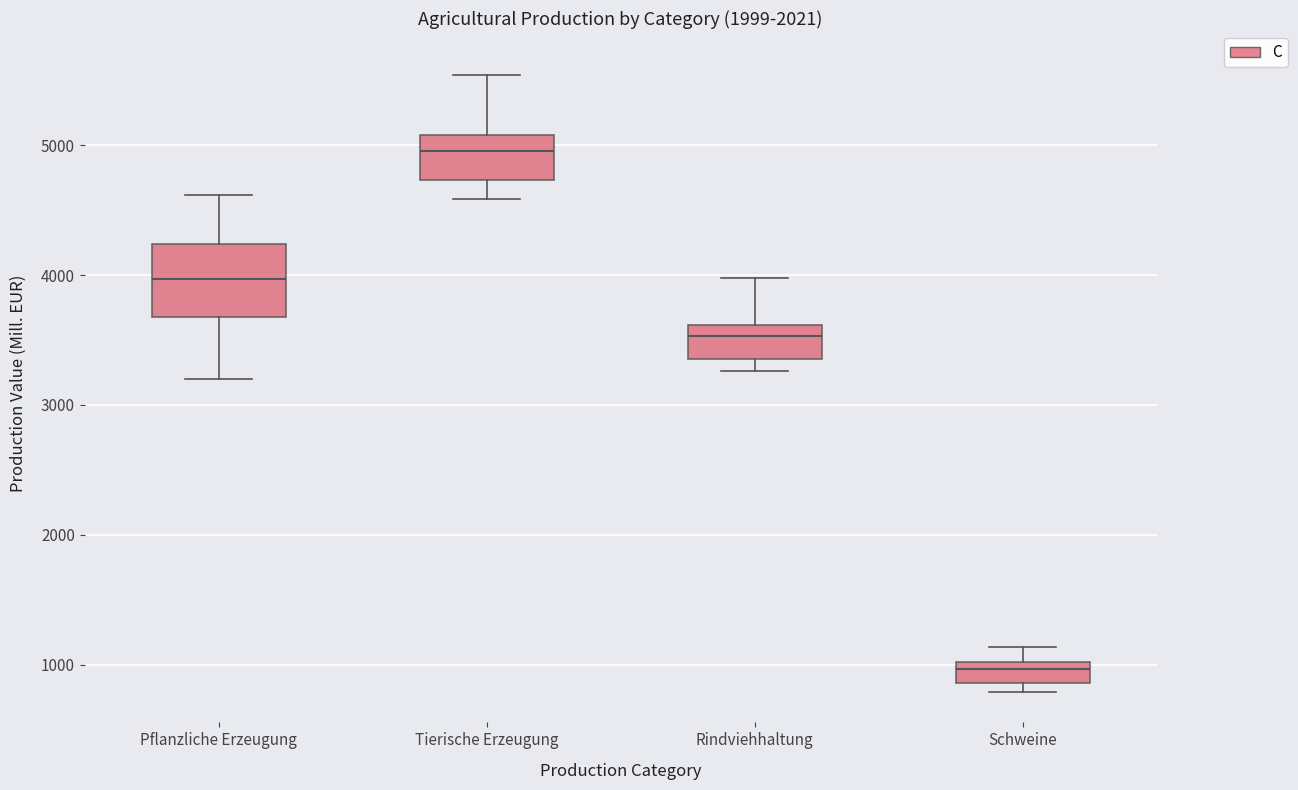

Which box's median line is the highest?

Tierische Erzeugung